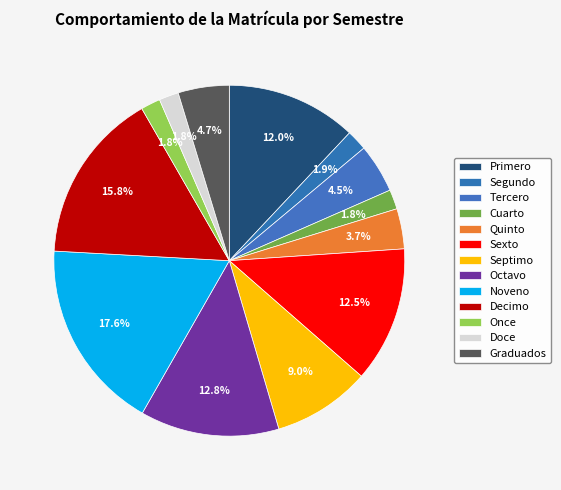

To the nearest percent, what is the difference between the largest and smallest slice percentages?

16%